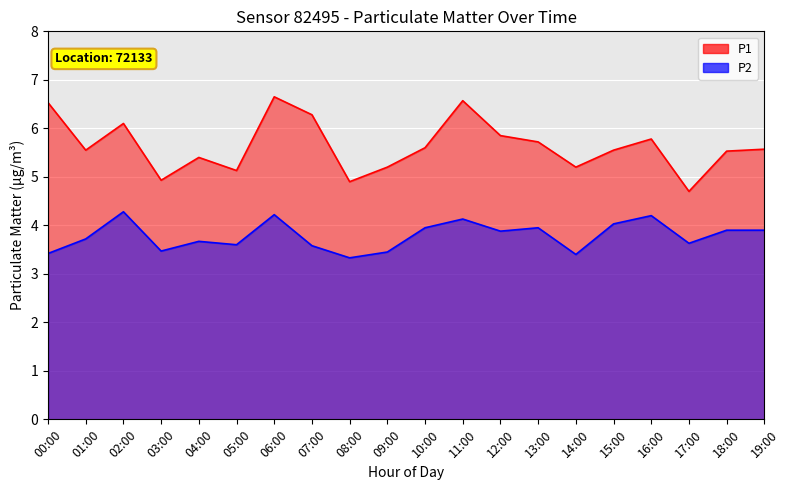

What is the greatest value displayed?

6.7